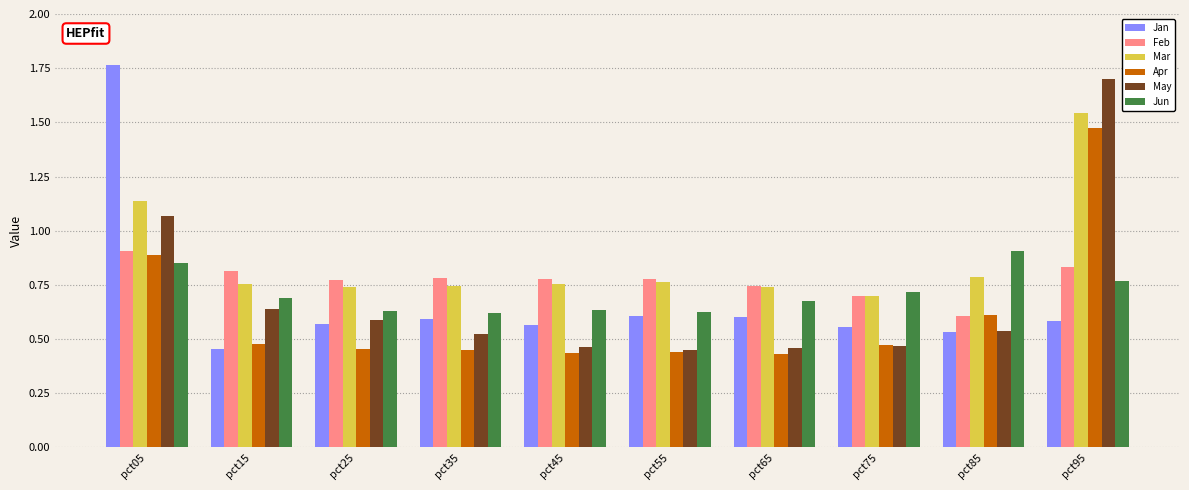

Is the value of Jan at pct75 greater than the value of Feb at pct45?

No